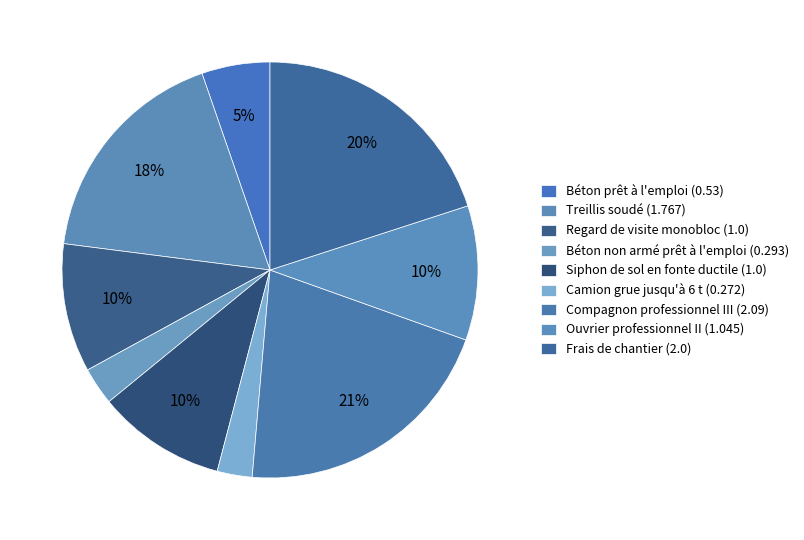

To the nearest percent, what portion does Compagnon professionnel III represent?

21%